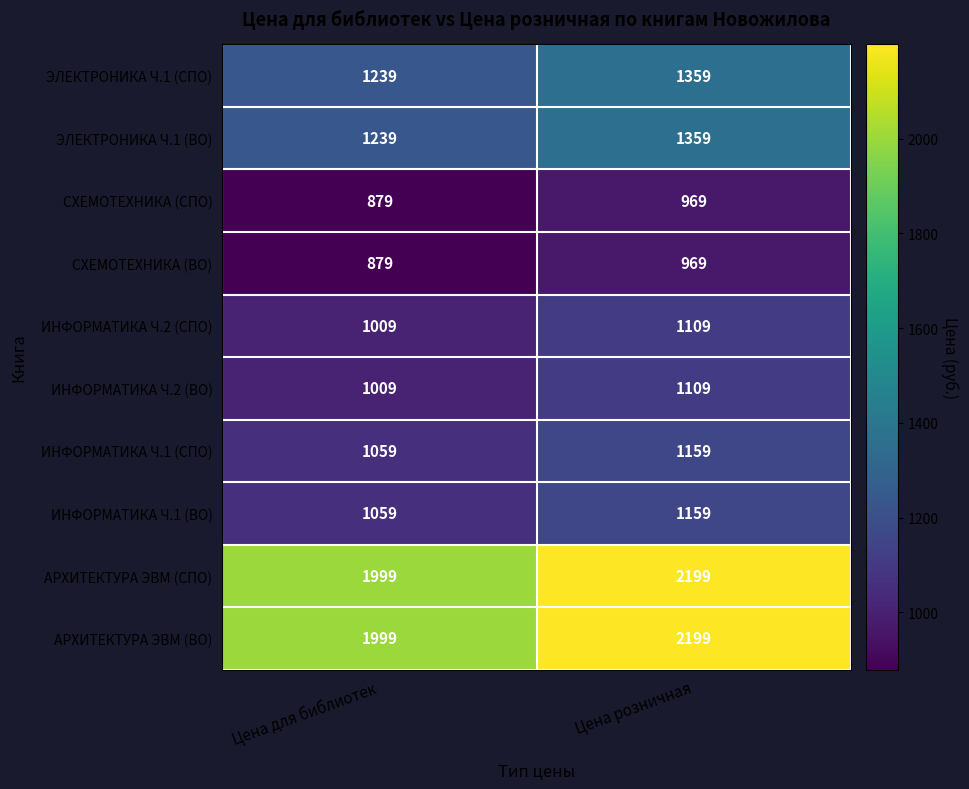

What is the total value across all series at Цена розничная?

13590